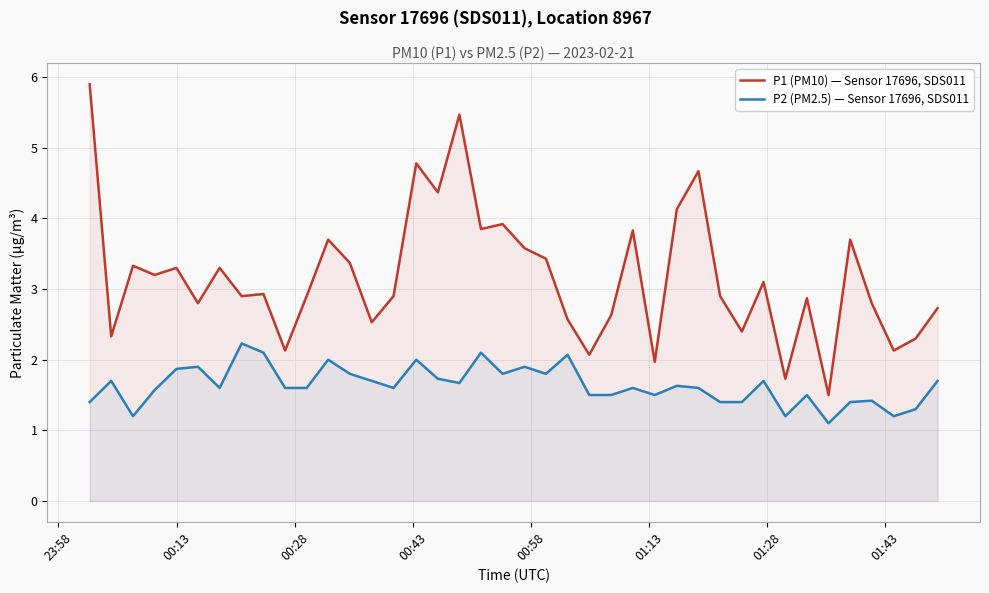

Which series has the largest total across all categories?

P1 (PM10) — Sensor 17696, SDS011